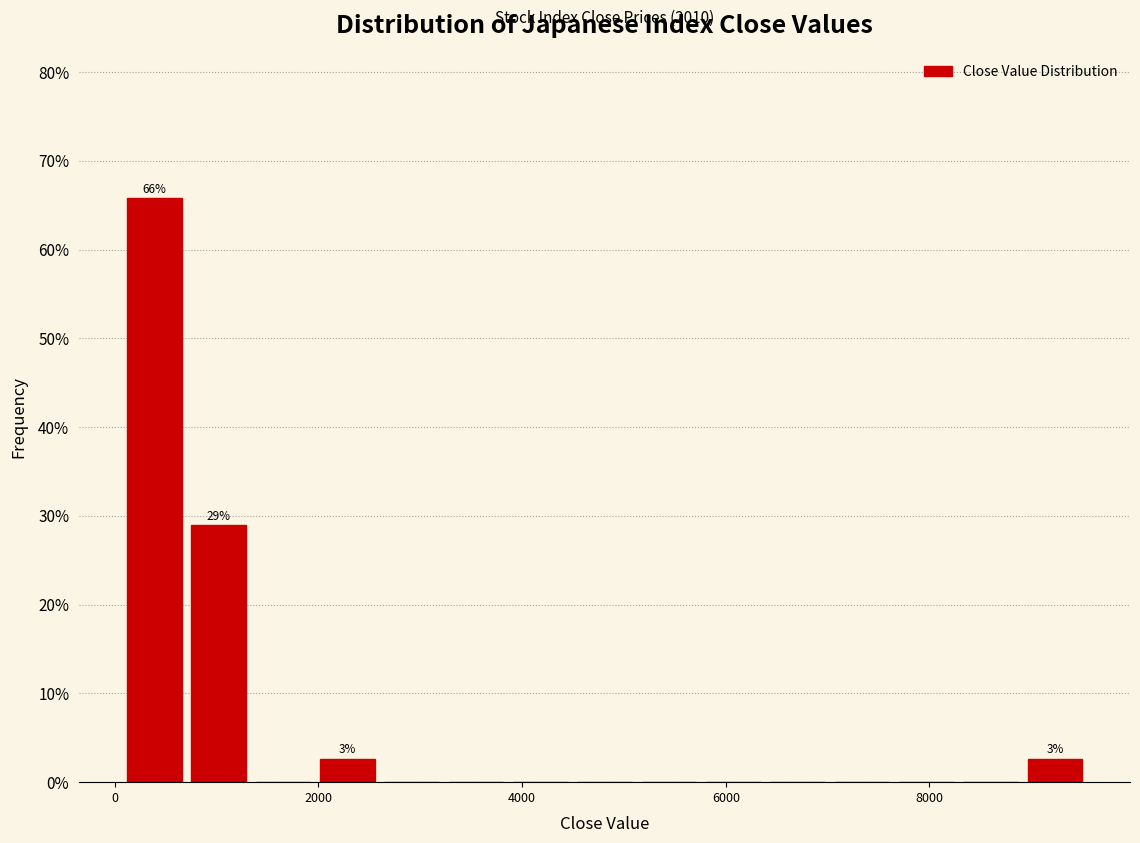

Read against the x-axis, roughly where is the centre of the tallest bar?

400